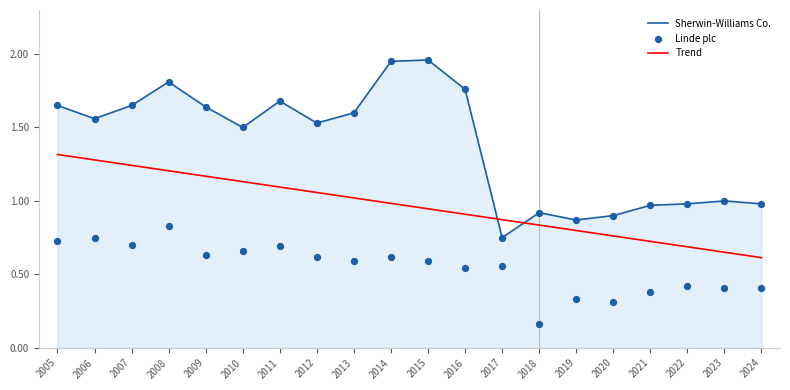

Which series has the largest Y range (max minus min)?

Sherwin-Williams Co.